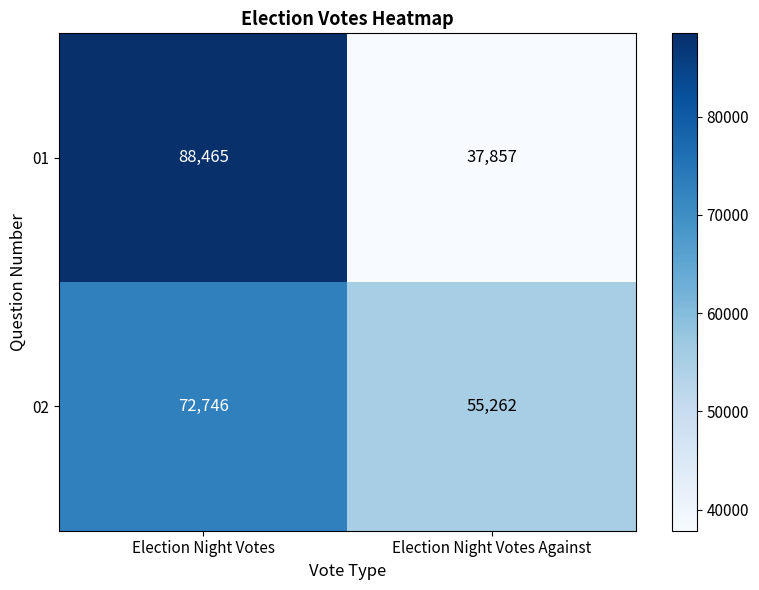

What is the average value of the 02 series?

64004